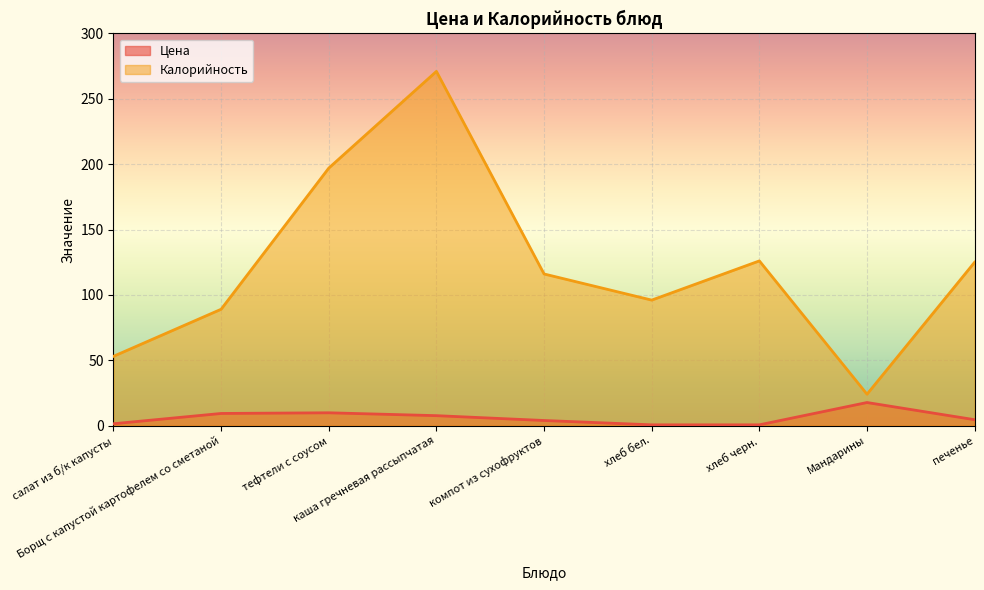

True or false: Калорийность and Цена cross at least once.

False